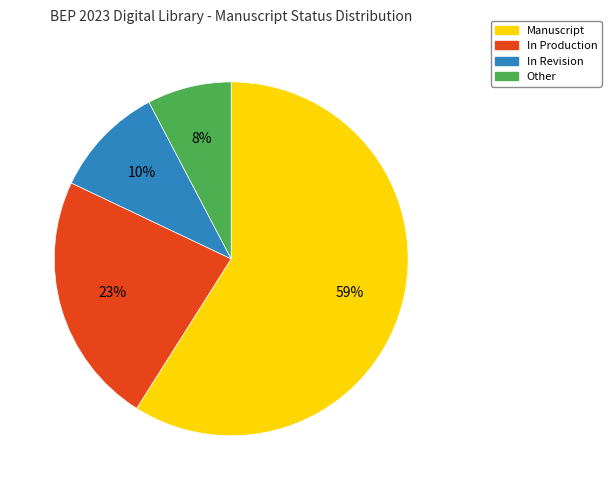

Is Manuscript the majority of the pie?

Yes